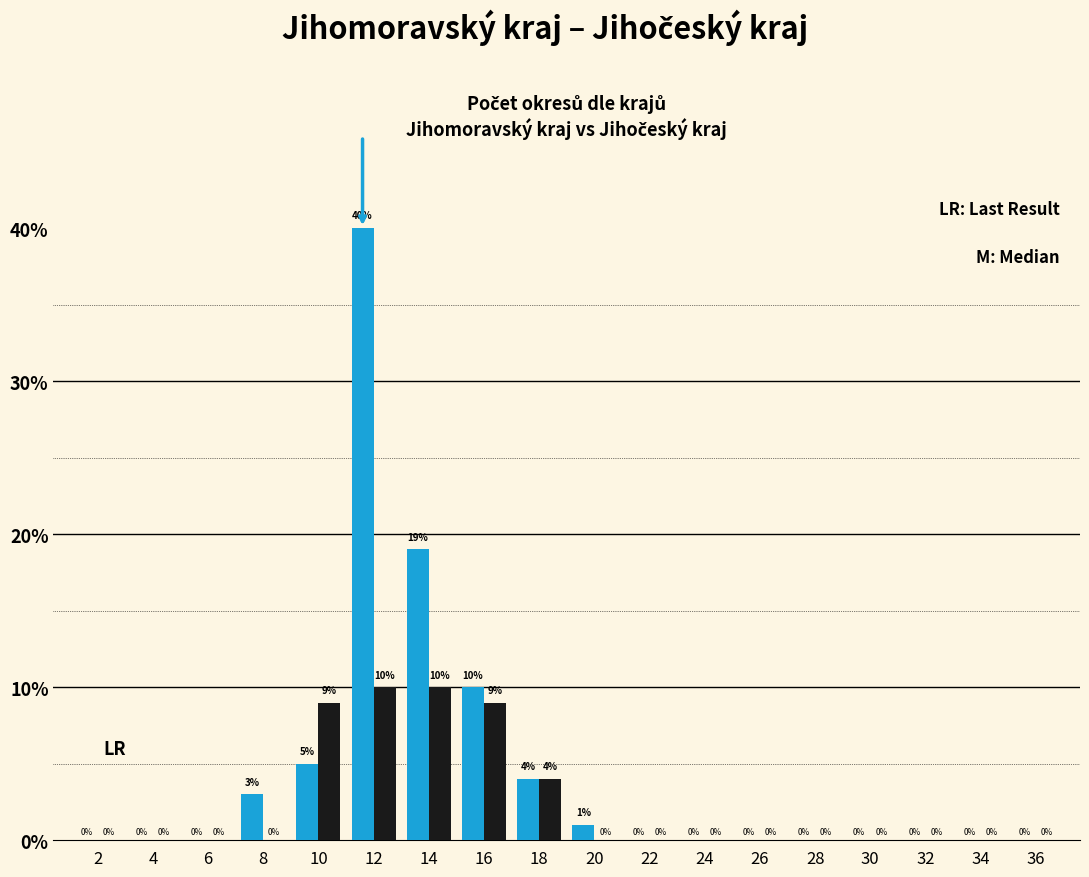

What is the greatest value displayed?

40